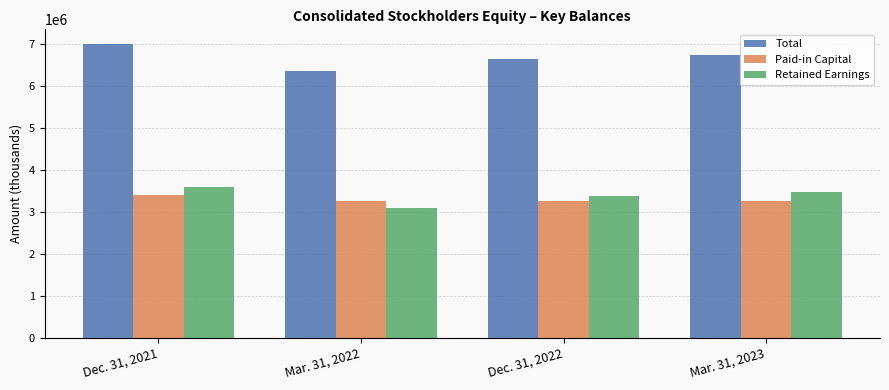

Count the Total values in the range 6646363 to 7008568.

3